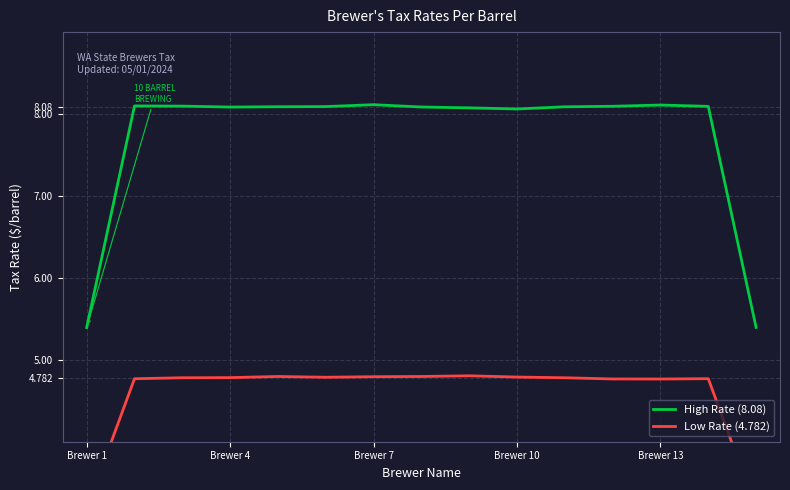

How many Low Rate (4.782) values are between 4 and 5?

13